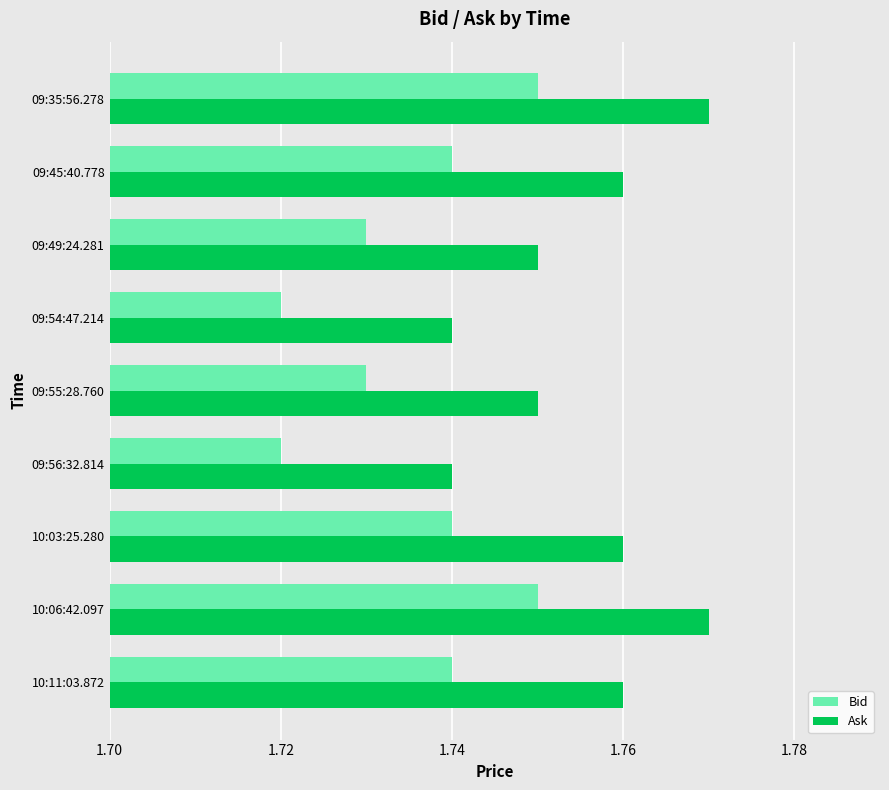

List the series in order of their overall mean, highest first.

Ask, Bid